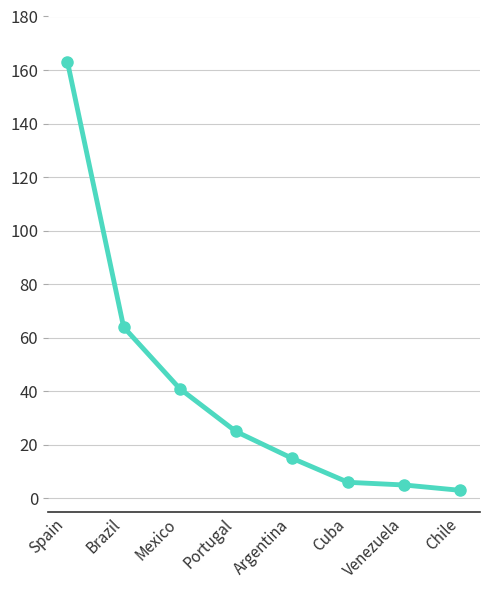

Approximately how many times larger is the value at Cuba compared to Mexico?

0.1